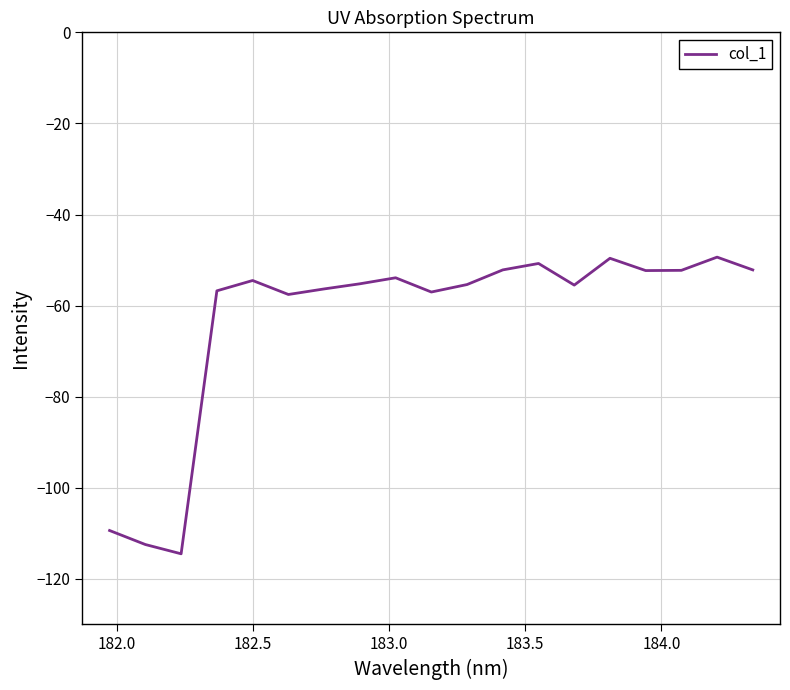

What is the difference between the maximum and minimum values?

65.1